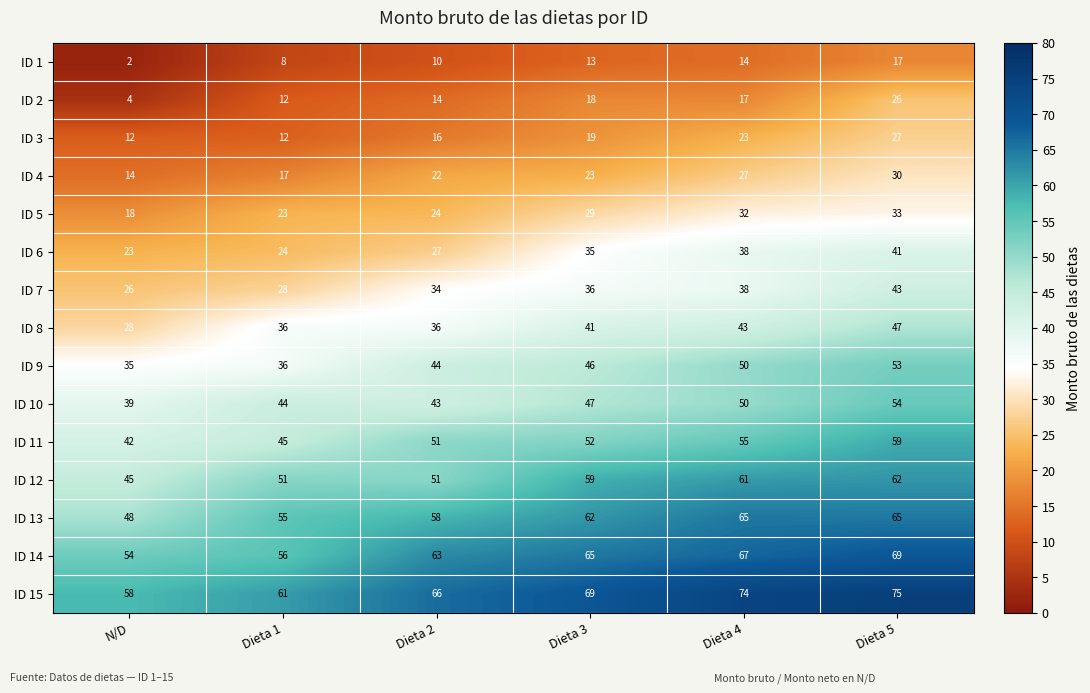

Which series has the largest range (max minus min)?

ID 2